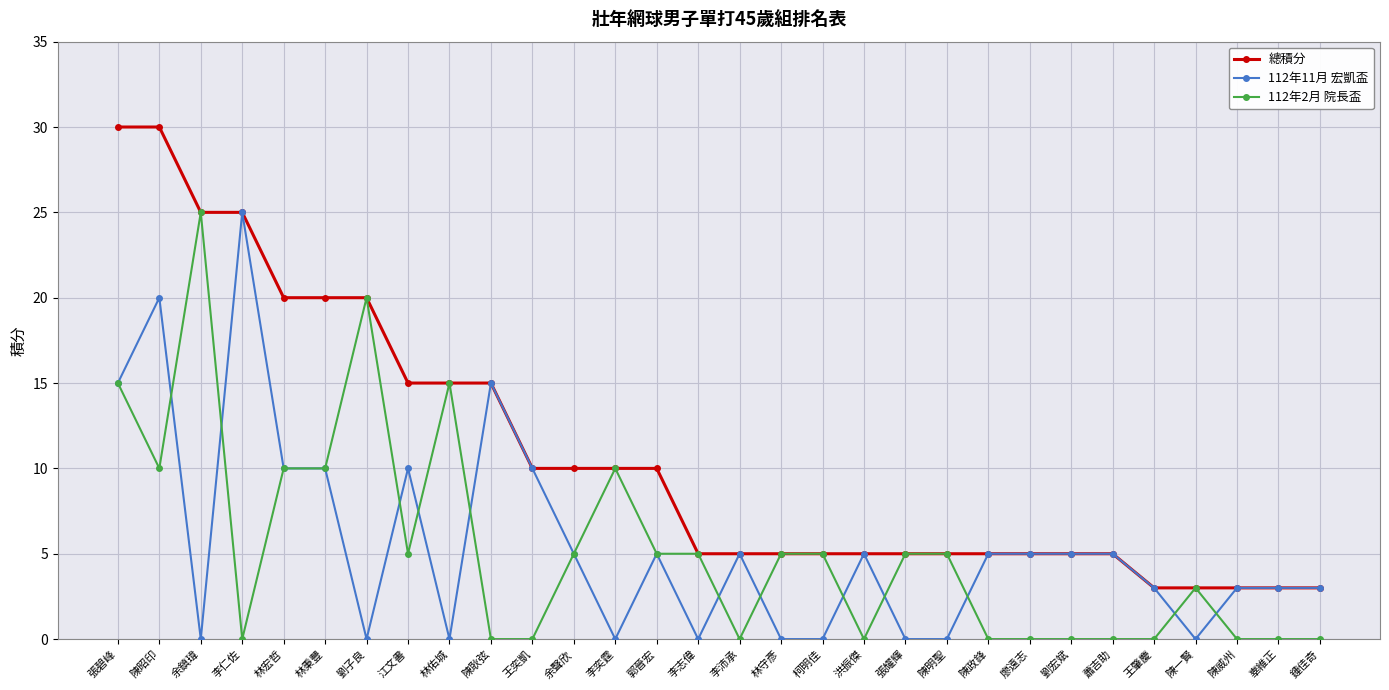

Is the value of 112年11月 宏凱盃 at 鍾佳奇 greater than the value of 112年2月 院長盃 at 張耀輝?

No